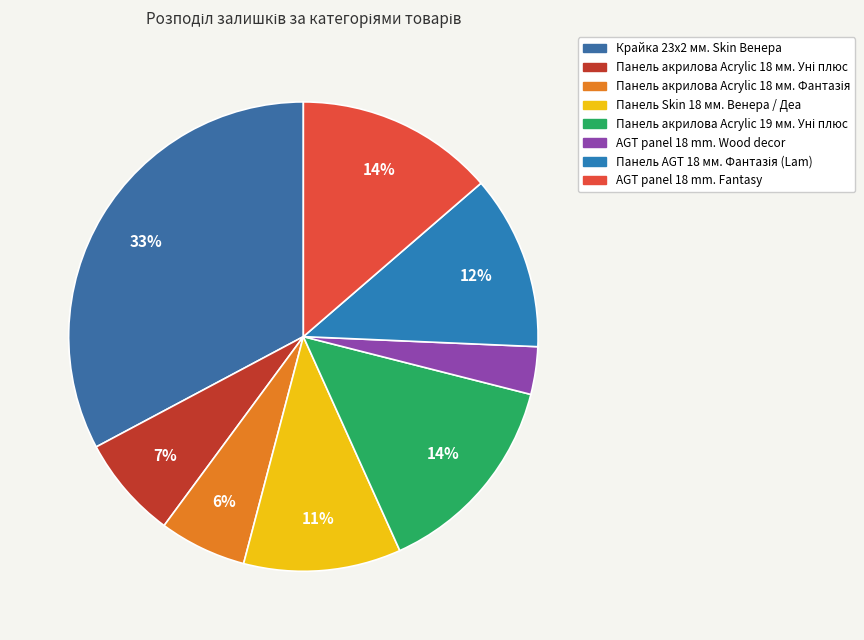

What portion of the pie excludes Крайка 23x2 мм. Skin Венера?

67.2%